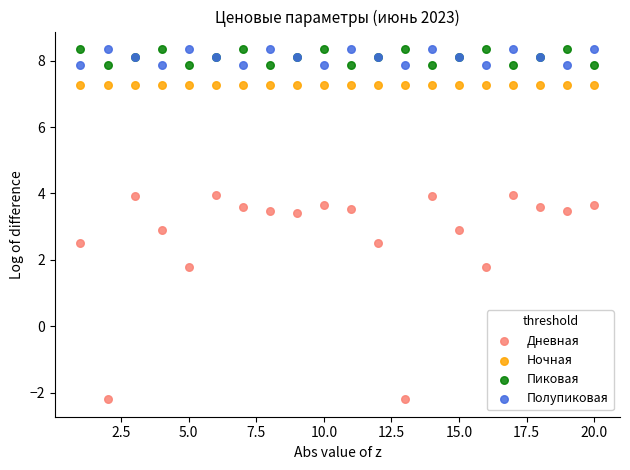

What is the X range (max minus min) for the scatter plot?

19.0